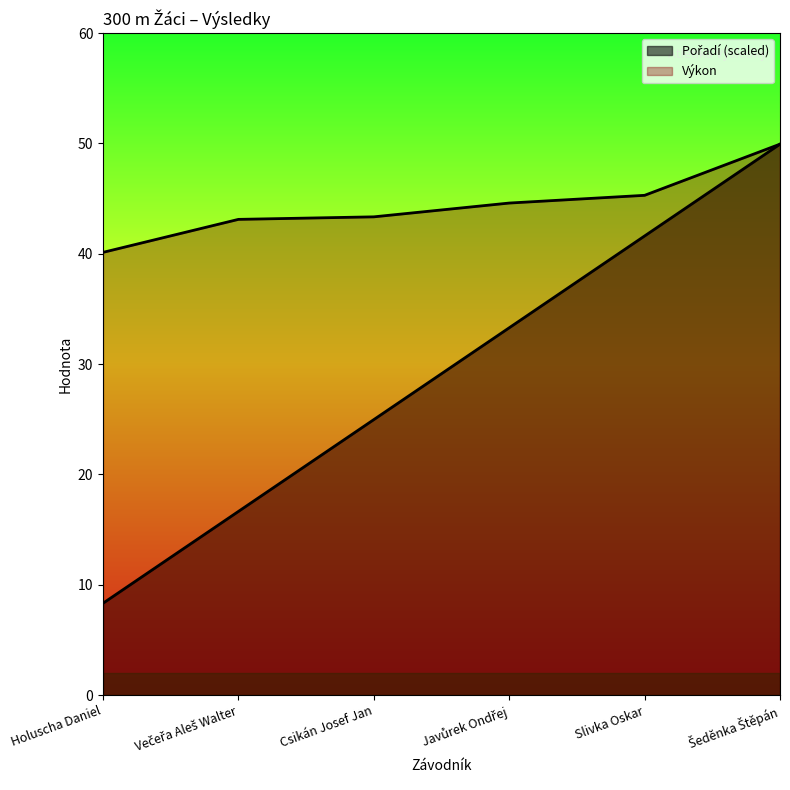

True or false: Pořadí and Výkon cross at least once.

False